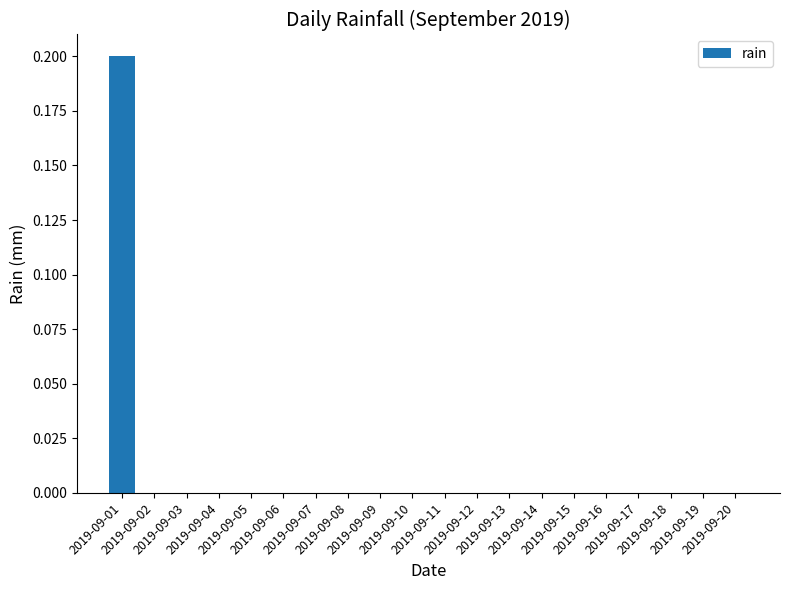

Count the number of categories in the chart.

20